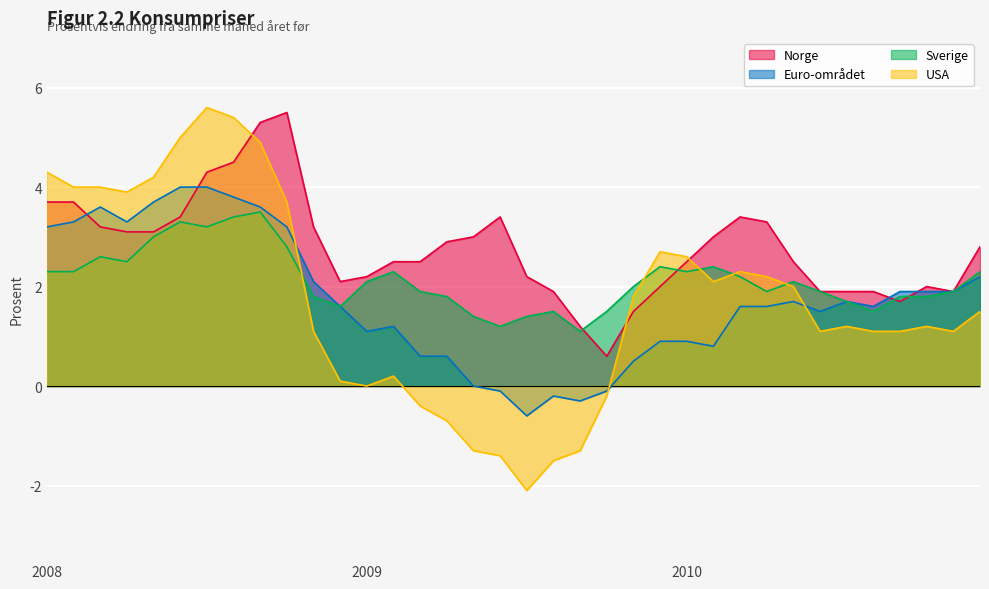

The value of Sverige at 2008-04 is 4.1. True or false?

False